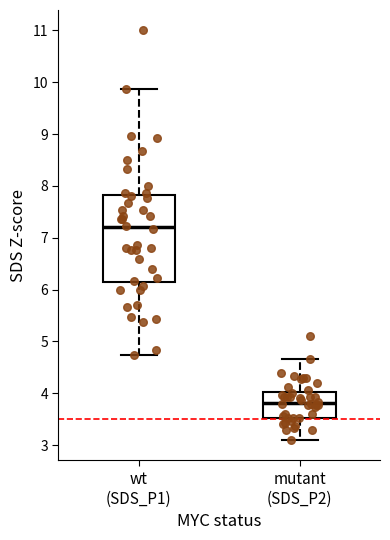

Reading left to right, transcribe this box plot: for each box, give where its median line is, the range the box spans, and where its two whiskers end, as read against the y-axis. The values are not printed on the chart, so give them approximately, as read against the axis.

wt (SDS_P1): median 7.2, box 6.1 to 7.8, whiskers 4.7 to 9.9
mutant (SDS_P2): median 3.8, box 3.5 to 4.0, whiskers 3.1 to 4.7